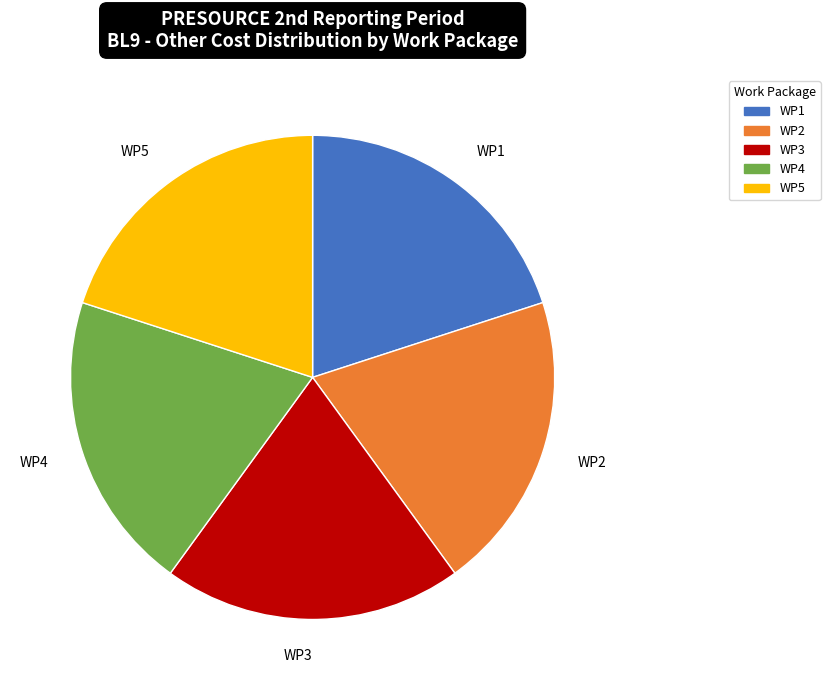

Is the sum of WP1 and WP3 greater than half?

No